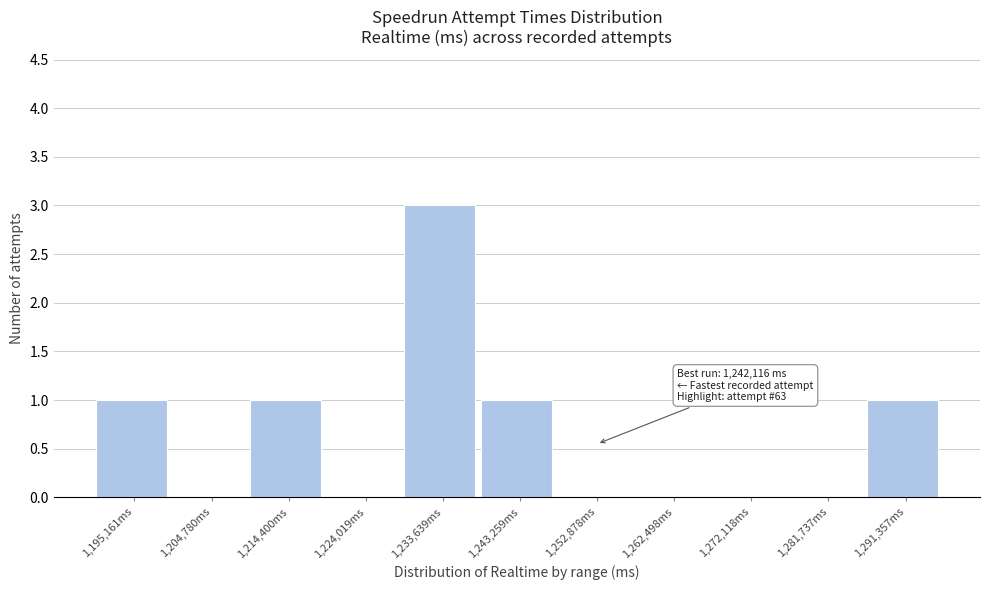

Reading right to left, extract all data points from this chart.

1,291,357ms=1	1,281,737ms=0	1,272,118ms=0	1,262,498ms=0	1,252,878ms=0	1,243,259ms=1	1,233,639ms=3	1,224,019ms=0	1,214,400ms=1	1,204,780ms=0	1,195,161ms=1